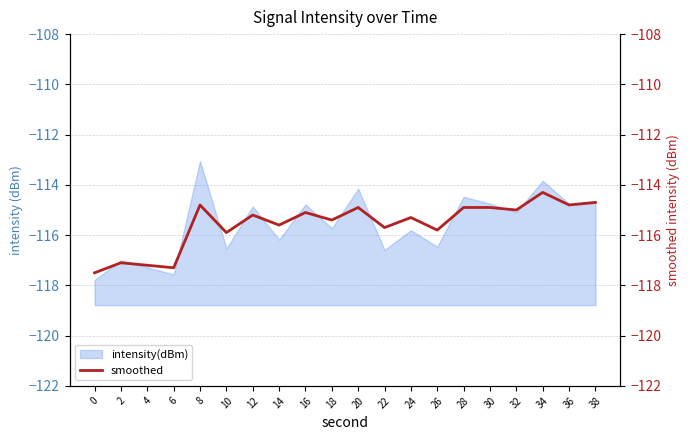

What is the highest value of the intensity(dBm) series?

-113.1